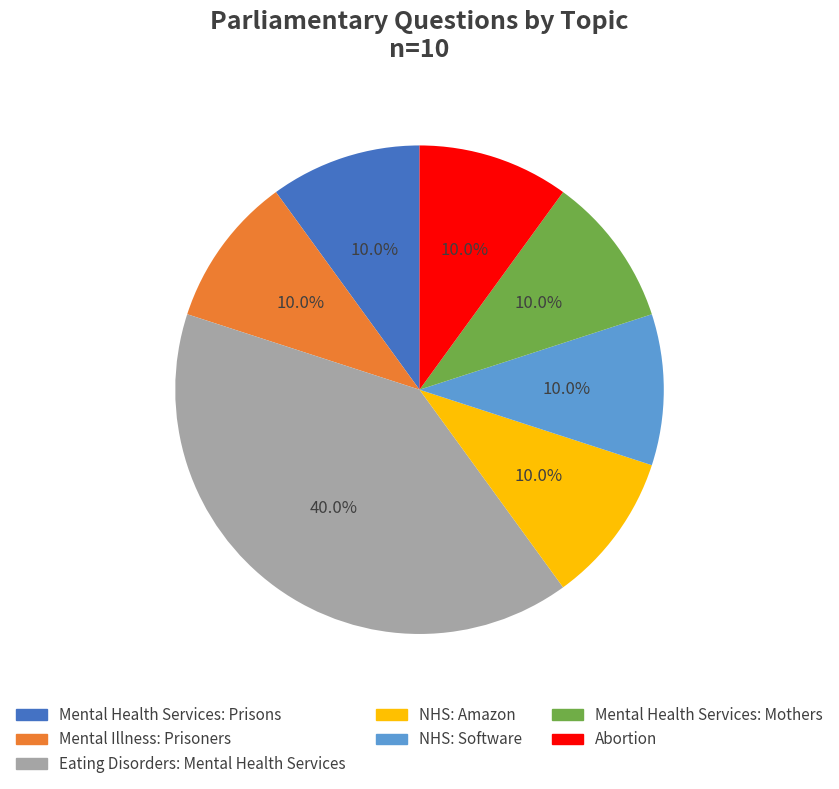

Is there a majority slice in this chart?

No